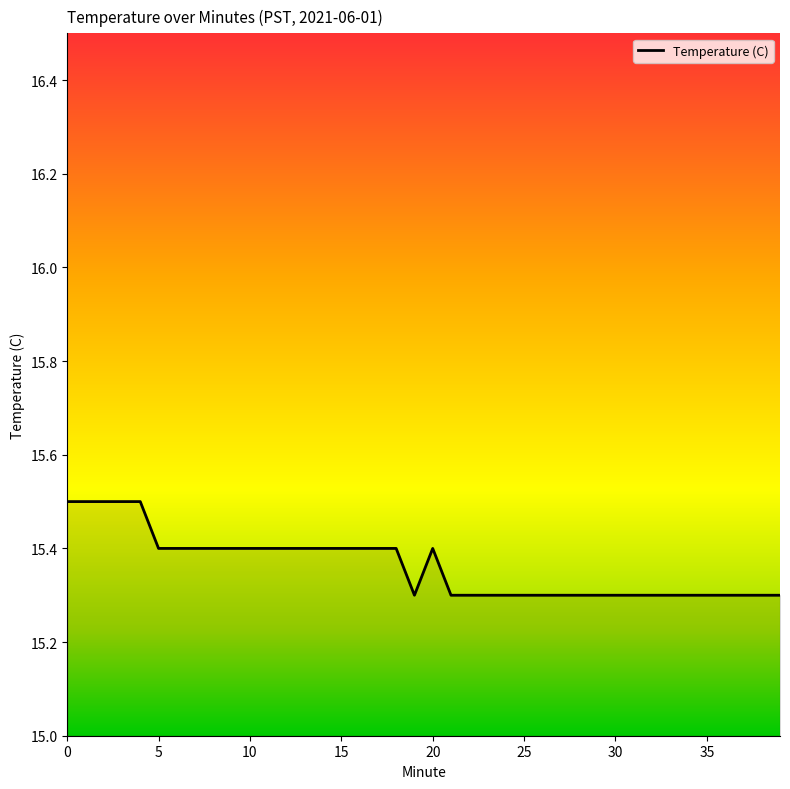

What is the minimum value shown in the chart?

15.3